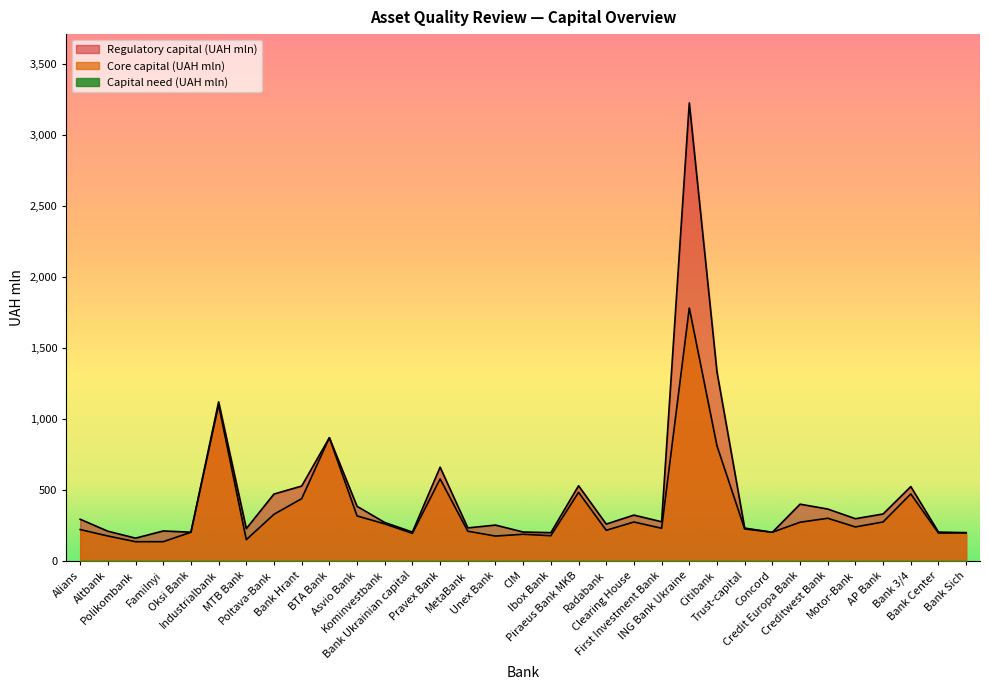

What is the approximate value of Regulatory capital (UAH mln) at CIM?

204.8